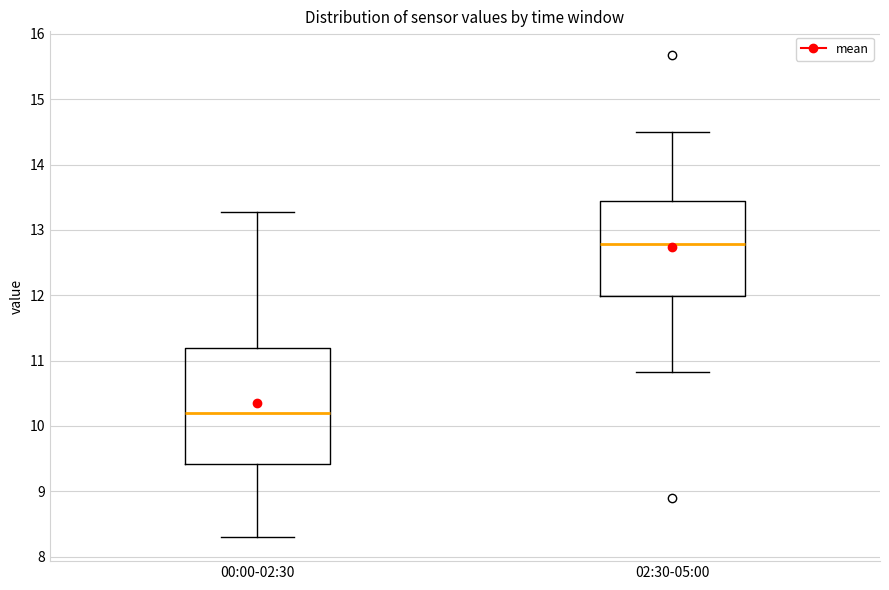

Which box has the highest median line?

02:30-05:00